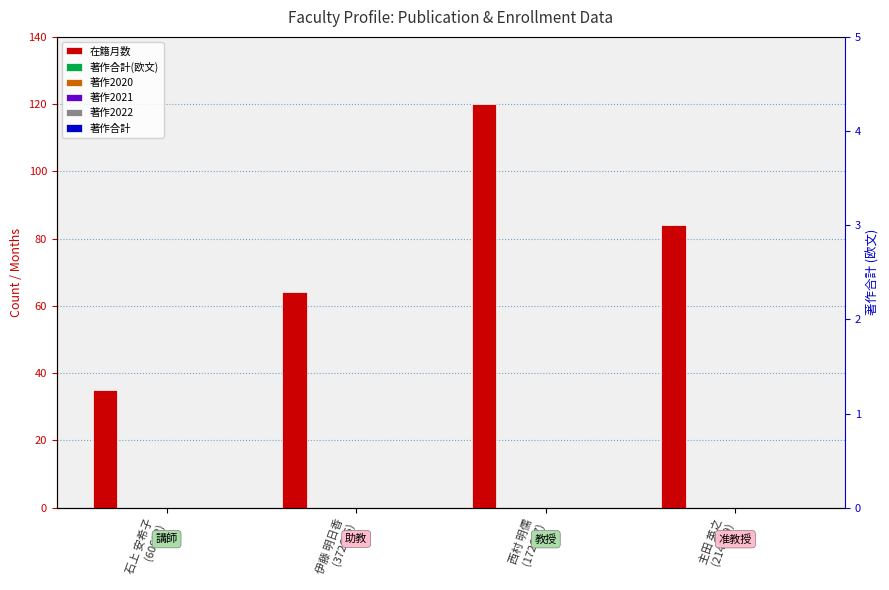

What is the label of the 1st bar from the left?

石上 安希子
(60682)